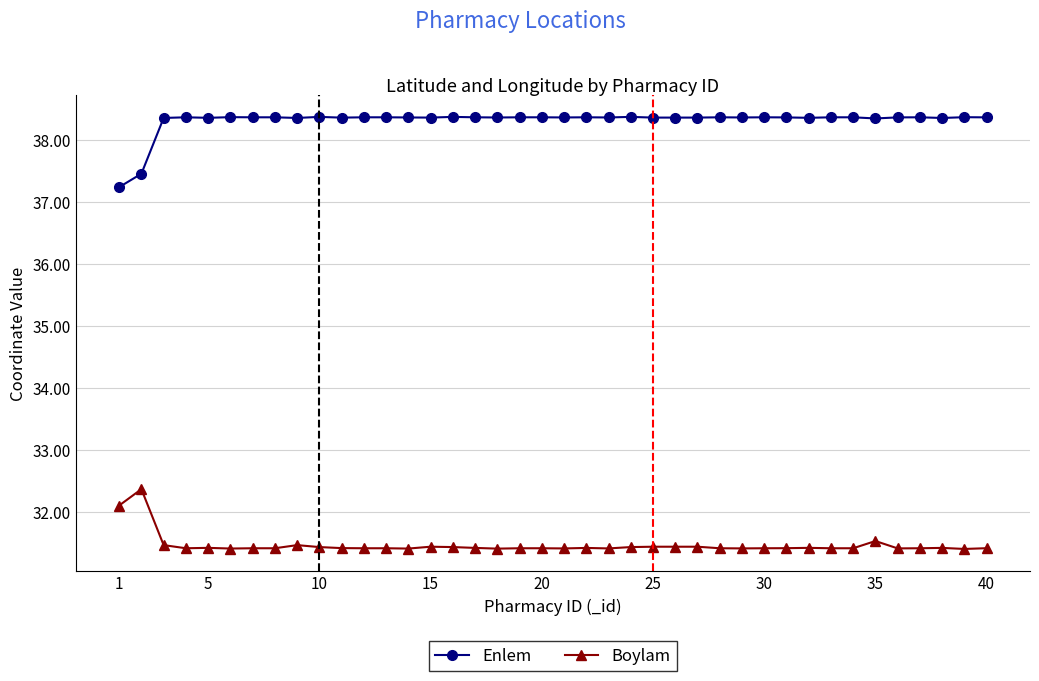

What is the maximum value shown in the chart?

38.4